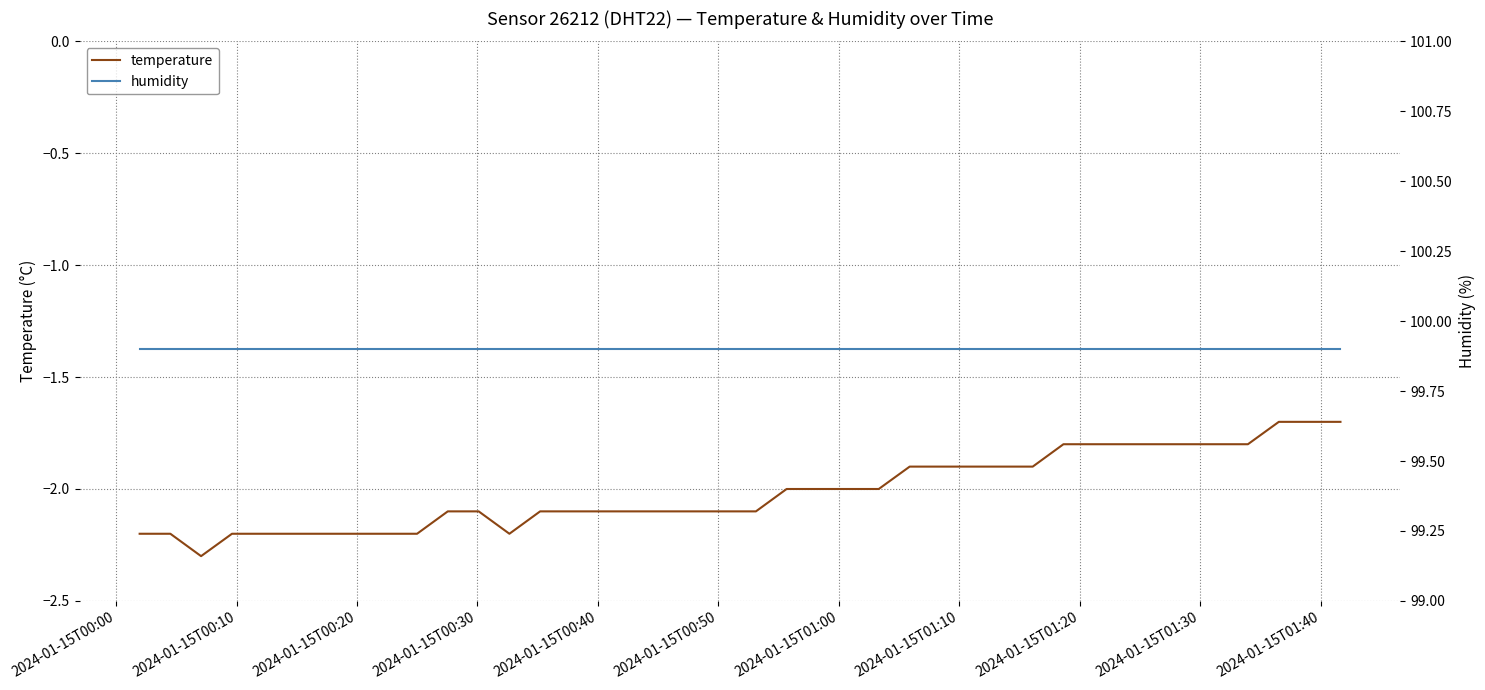

What is the minimum value for temperature?

-2.3